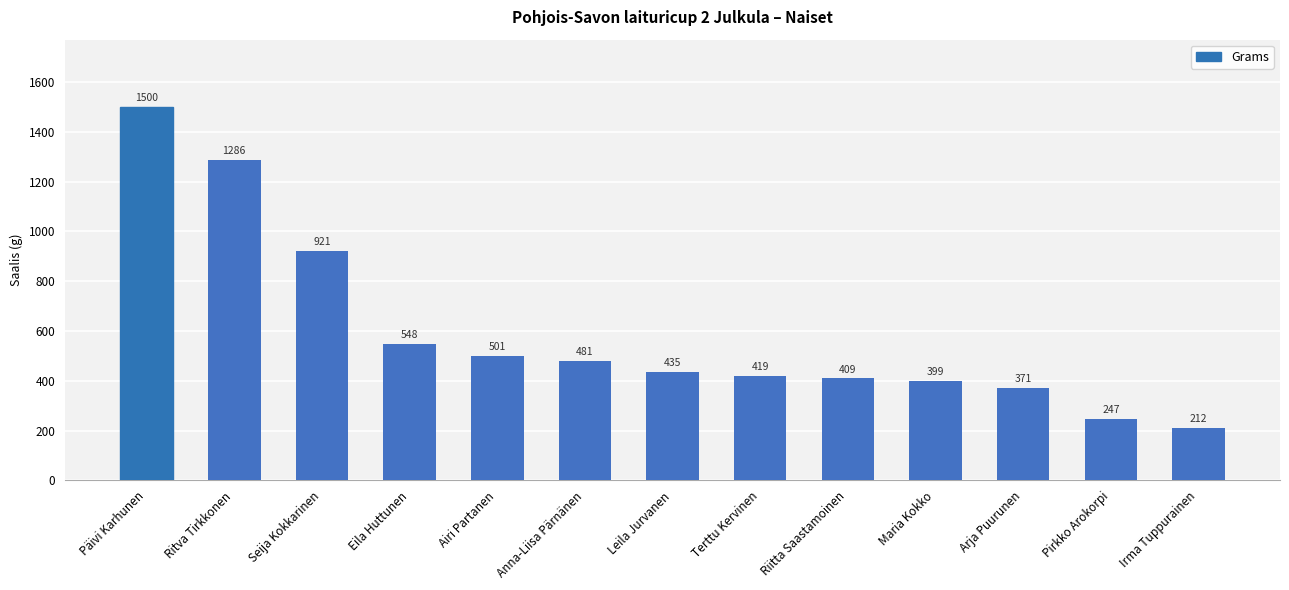

Read the value at Seija Kokkarinen, to the nearest 100.

900